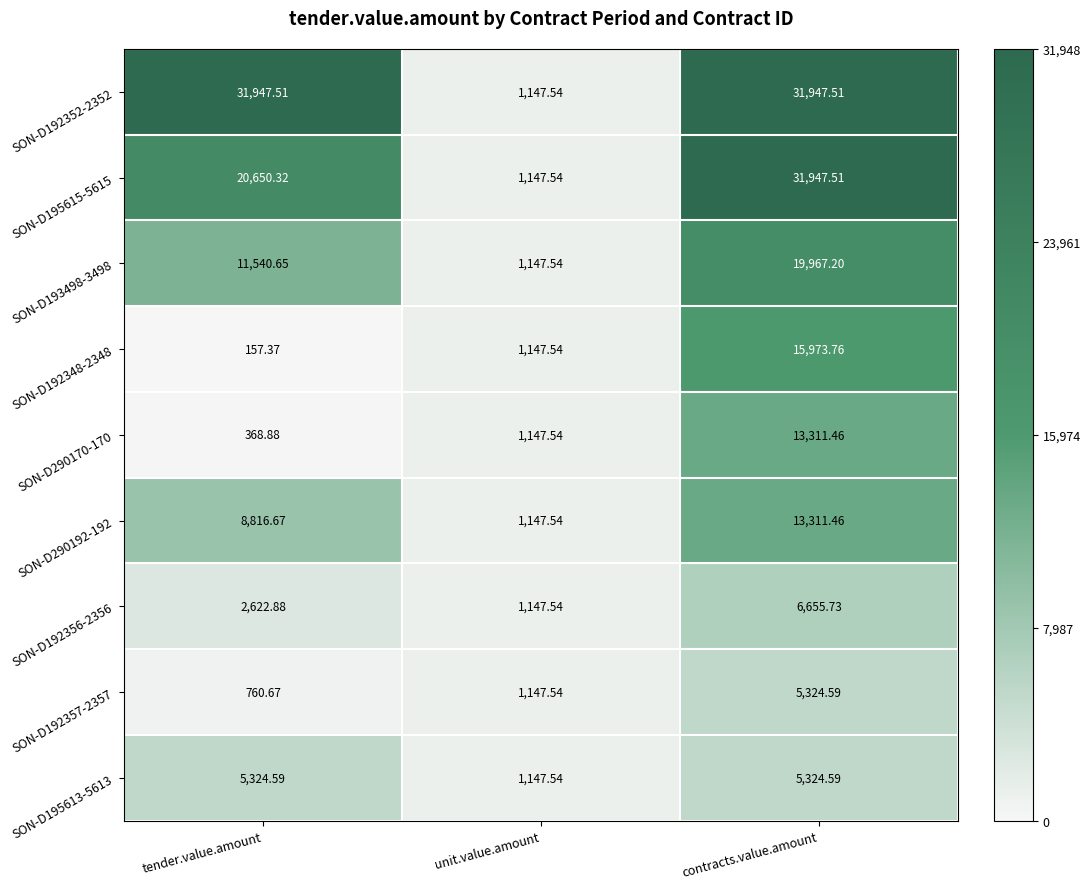

Rank the categories by SON-D290192-192 value from highest to lowest.

contracts.value.amount, tender.value.amount, unit.value.amount